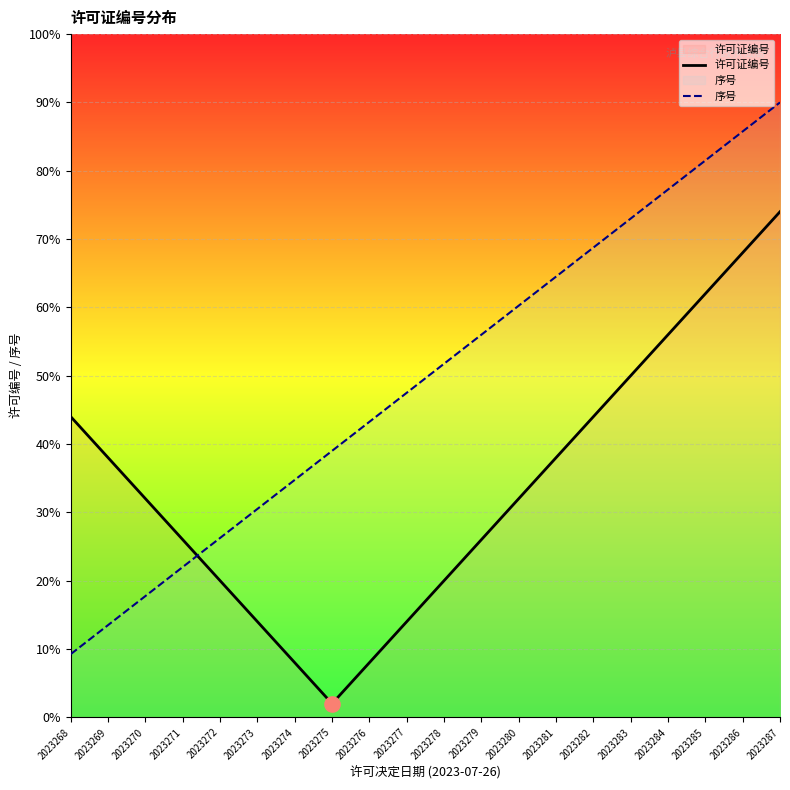

What is the total value across all series at 2023273?

44.5